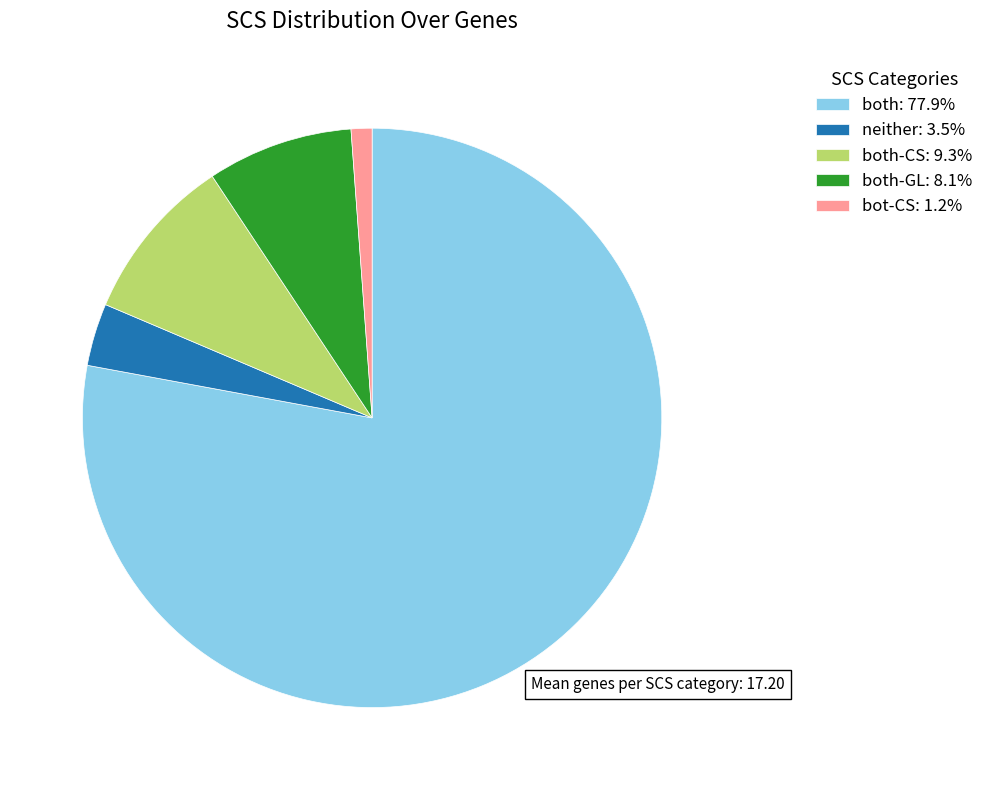

Is the sum of neither: 3.5% and both-CS: 9.3% greater than half?

No